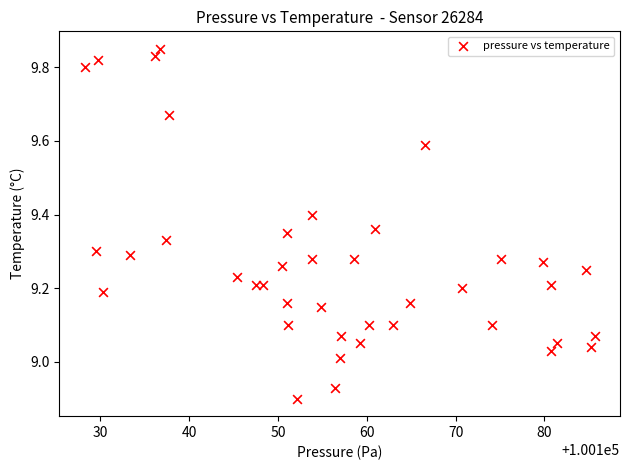

What is the range of X values (max minus min)?

57.4